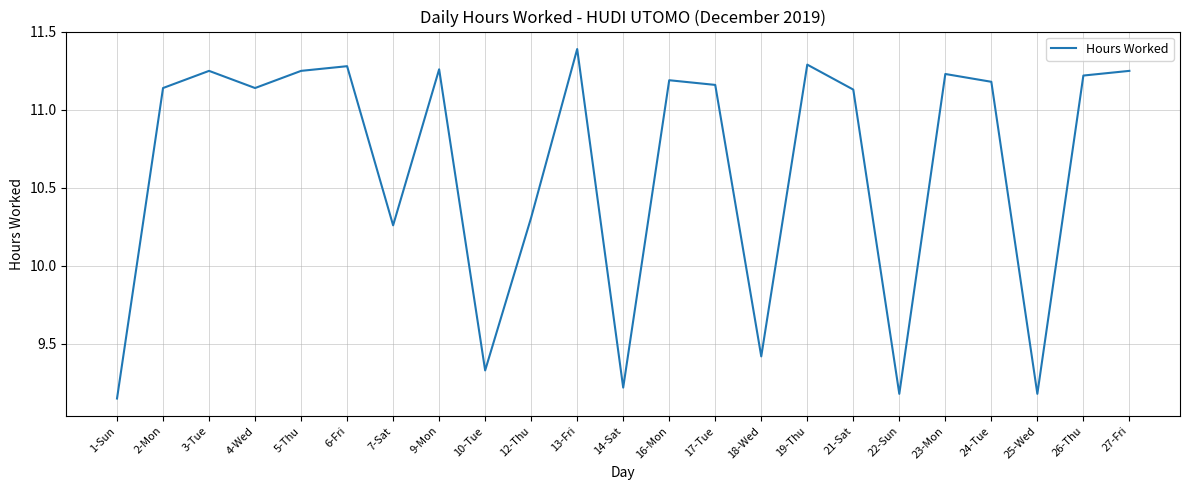

Where is the data nearest to the value 10?

7-Sat